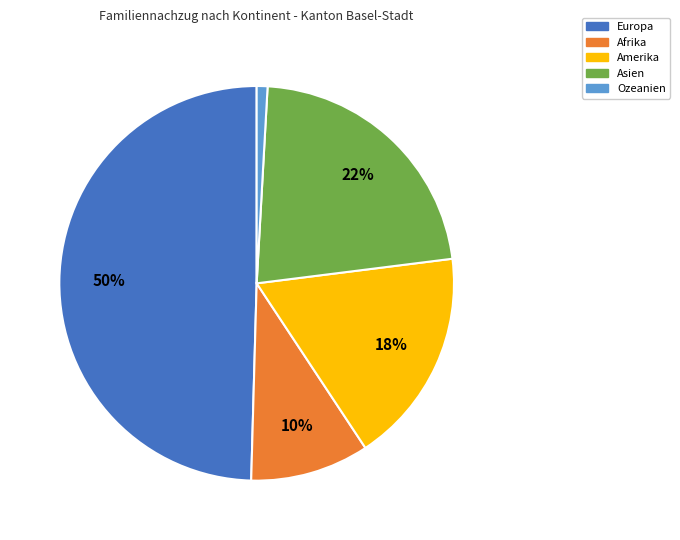

To the nearest percent, what percentage of the pie is Ozeanien?

1%